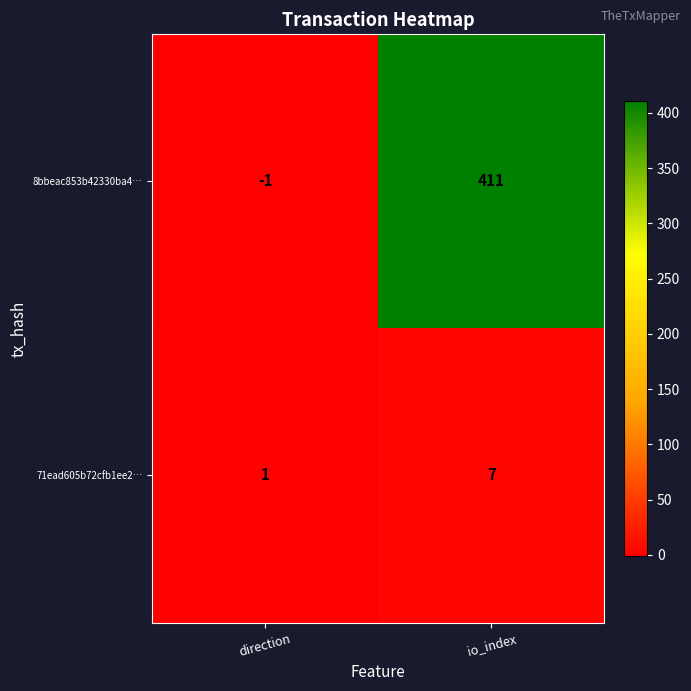

What is the sum of the 8bbeac853b42330ba4… values at direction and io_index?

410